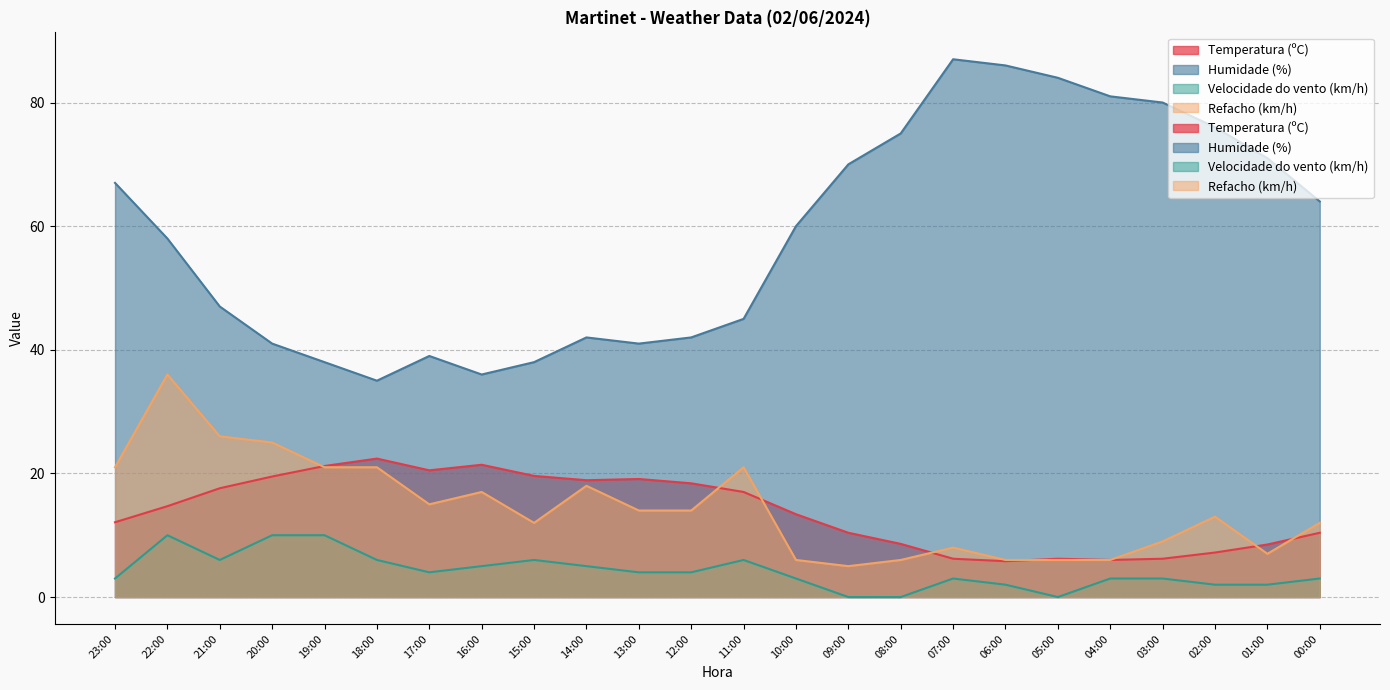

Reading left to right, what are all the values shown in this chart?

Temperatura (ºC): 23:00=12.1	22:00=14.7	21:00=17.6	20:00=19.5	19:00=21.2	18:00=22.4	17:00=20.5	16:00=21.4	15:00=19.6	14:00=18.9	13:00=19.1	12:00=18.4	11:00=17.0	10:00=13.4	09:00=10.4	08:00=8.6	07:00=6.2	06:00=5.8	05:00=6.2	04:00=6.0	03:00=6.2	02:00=7.2	01:00=8.5	00:00=10.4
Humidade (%): 23:00=67.0	22:00=58.0	21:00=47.0	20:00=41.0	19:00=38.0	18:00=35.0	17:00=39.0	16:00=36.0	15:00=38.0	14:00=42.0	13:00=41.0	12:00=42.0	11:00=45.0	10:00=60.0	09:00=70.0	08:00=75.0	07:00=87.0	06:00=86.0	05:00=84.0	04:00=81.0	03:00=80.0	02:00=76.0	01:00=71.0	00:00=64.0
Velocidade do vento (km/h): 23:00=3.0	22:00=10.0	21:00=6.0	20:00=10.0	19:00=10.0	18:00=6.0	17:00=4.0	16:00=5.0	15:00=6.0	14:00=5.0	13:00=4.0	12:00=4.0	11:00=6.0	10:00=3.0	09:00=0.0	08:00=0.0	07:00=3.0	06:00=2.0	05:00=0.0	04:00=3.0	03:00=3.0	02:00=2.0	01:00=2.0	00:00=3.0
Refacho (km/h): 23:00=21.0	22:00=36.0	21:00=26.0	20:00=25.0	19:00=21.0	18:00=21.0	17:00=15.0	16:00=17.0	15:00=12.0	14:00=18.0	13:00=14.0	12:00=14.0	11:00=21.0	10:00=6.0	09:00=5.0	08:00=6.0	07:00=8.0	06:00=6.0	05:00=6.0	04:00=6.0	03:00=9.0	02:00=13.0	01:00=7.0	00:00=12.0